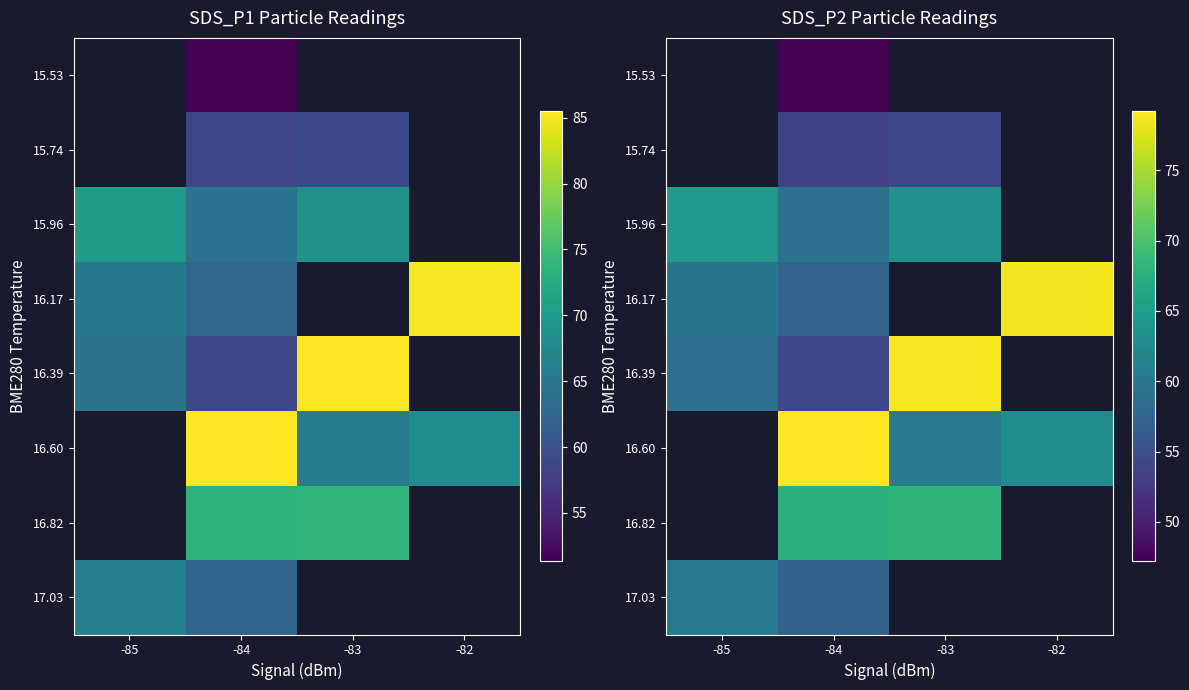

Is it true that 15.53 equals 47.2 at -84?

True